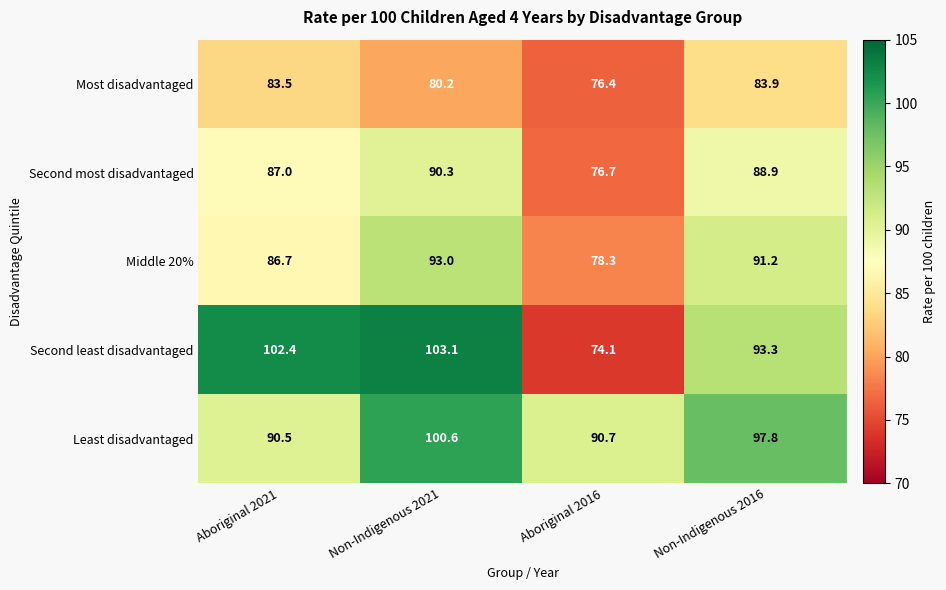

At which category is the sum across all series the highest?

Non-Indigenous 2021